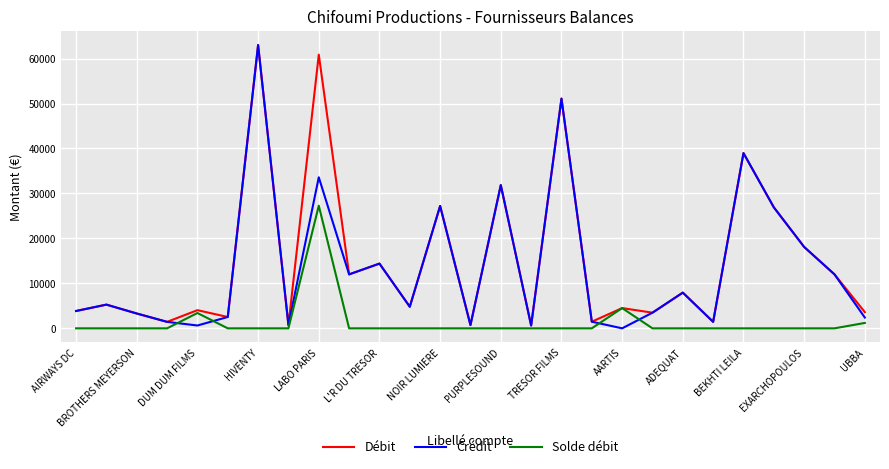

What are all the series names shown in the legend?

Débit, Crédit, Solde débit